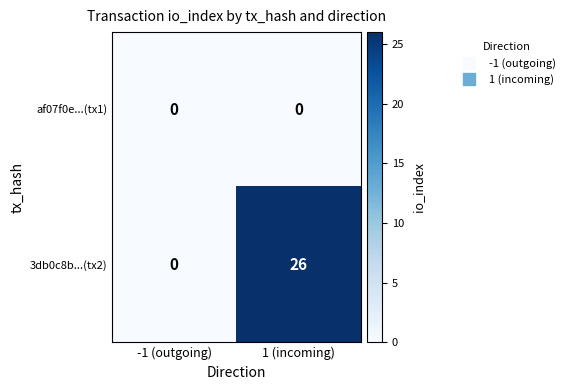

At how many categories does at least one series exceed 18?

1